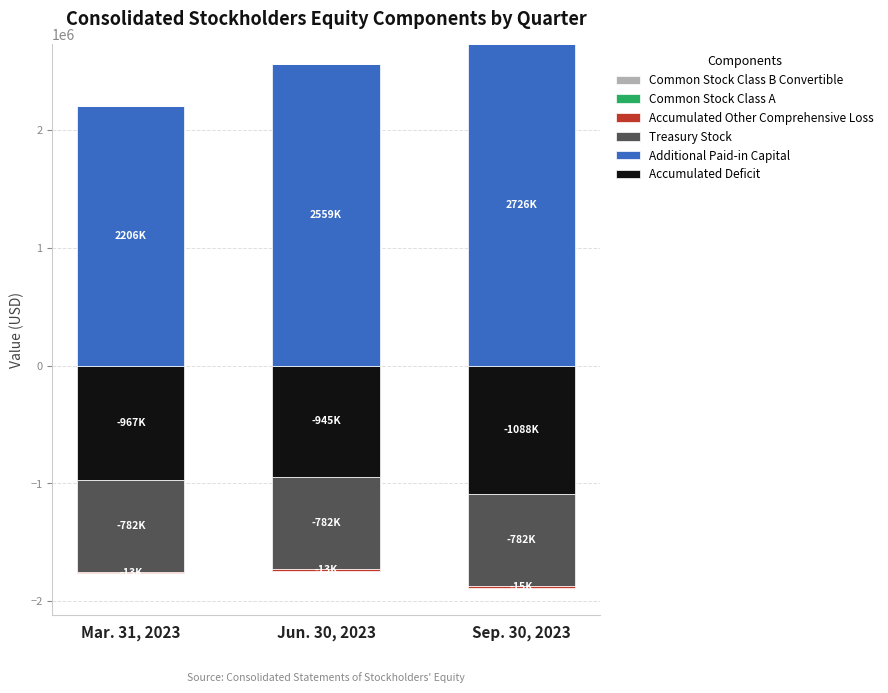

Which series has the largest range (max minus min)?

Additional Paid-in Capital